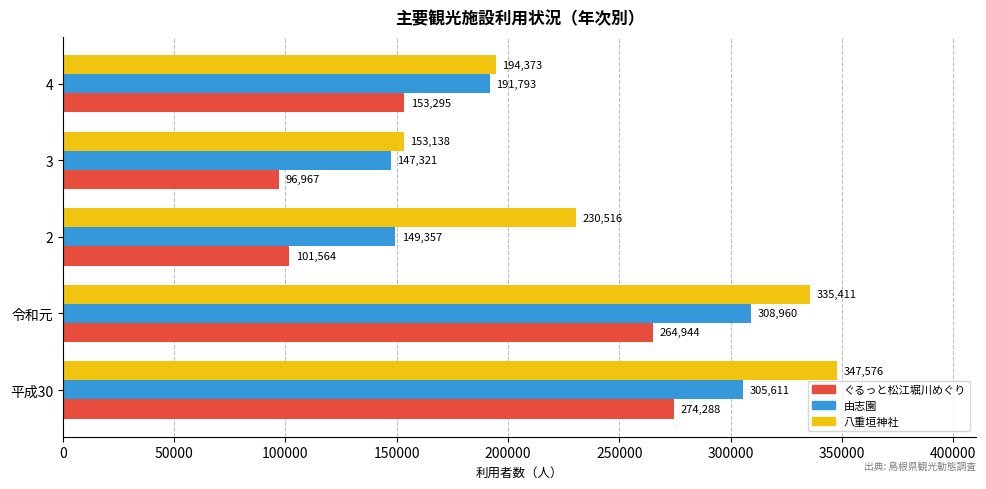

How many distinct data groups are displayed?

3